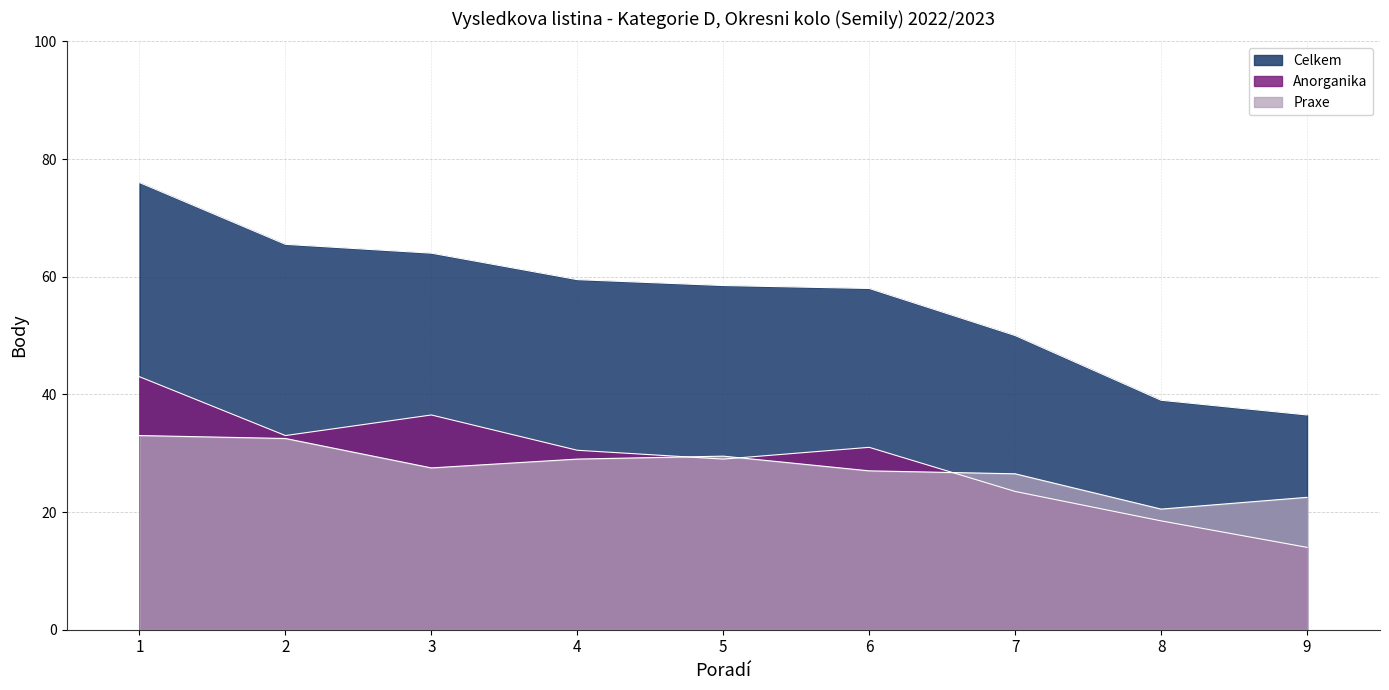

Which series has the largest range (max minus min)?

Celkem